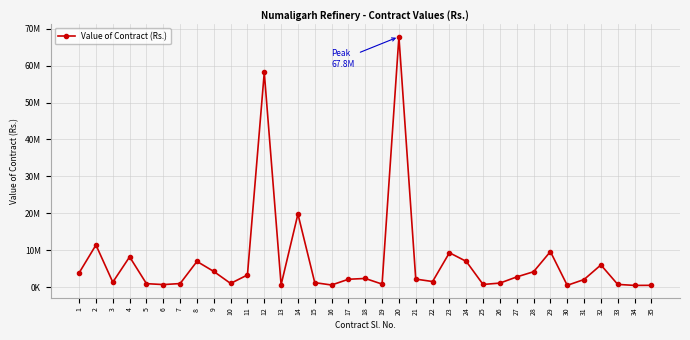

How many points are lower than both their immediate neighbors (excluding endpoints)?

10